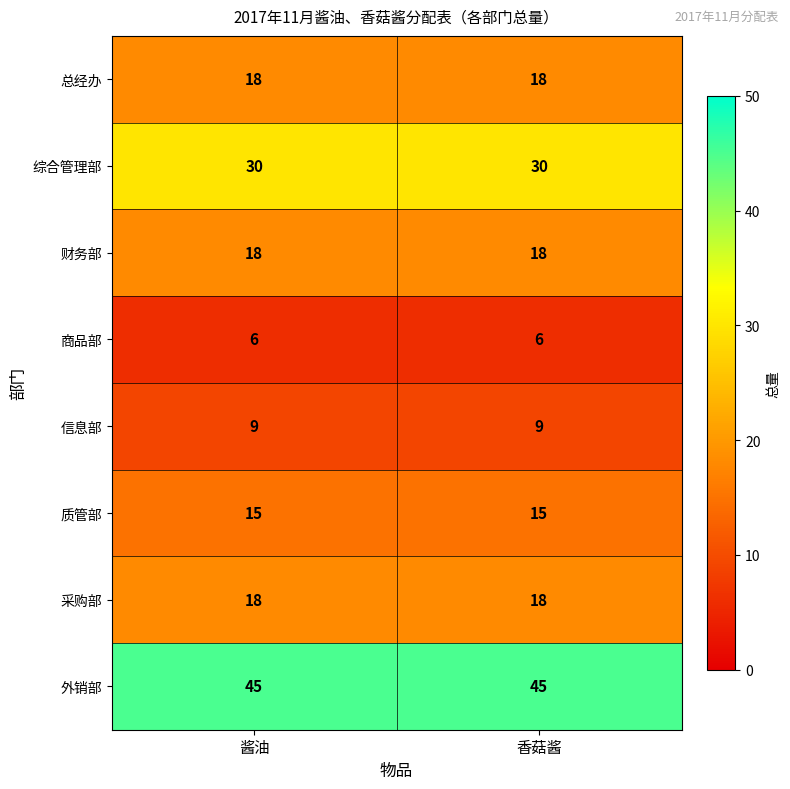

What is the spread (max minus min) of values at 香菇酱?

39